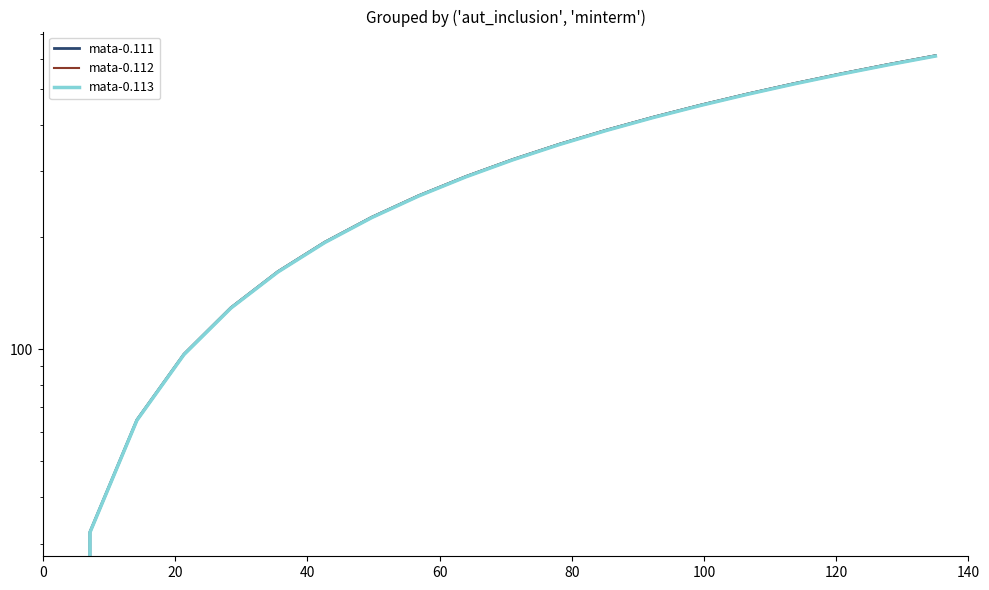

What is the difference between the maximum and second lowest values in the mata-0.111 series?

580.7